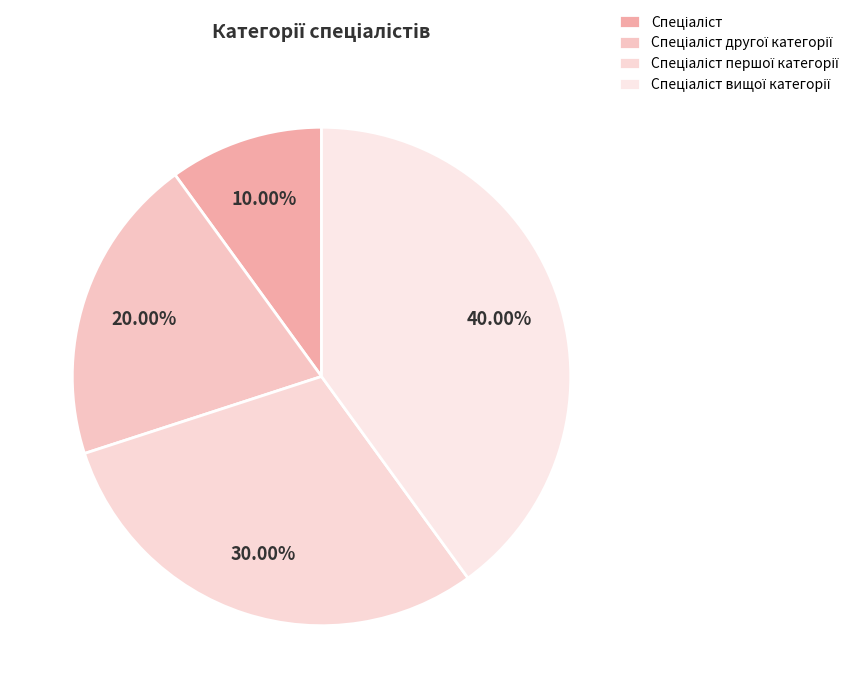

What is the smallest slice in the pie chart?

Спеціаліст